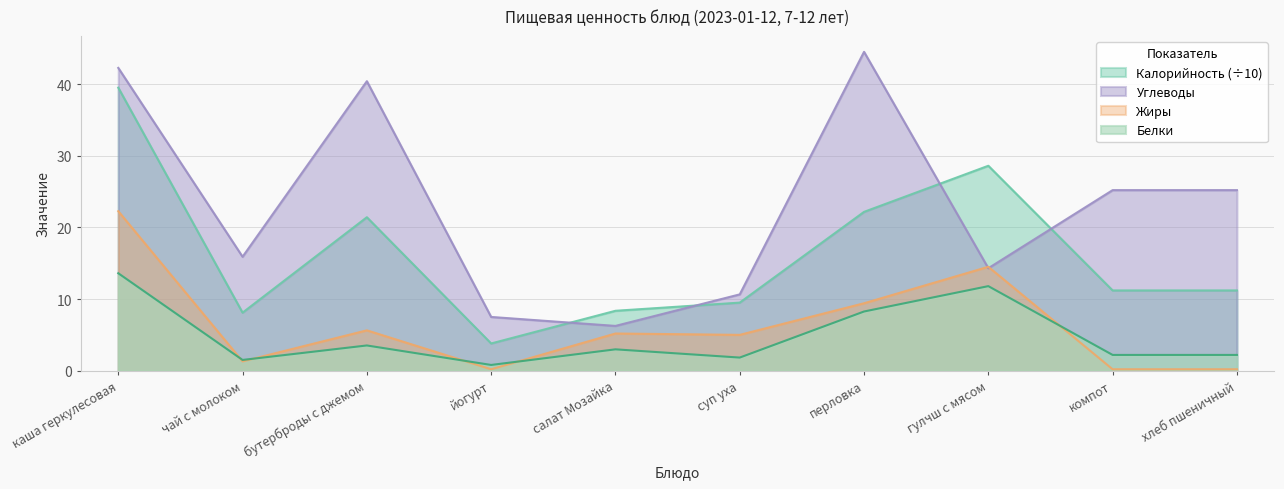

Which category has the lowest value across all series?

йогурт